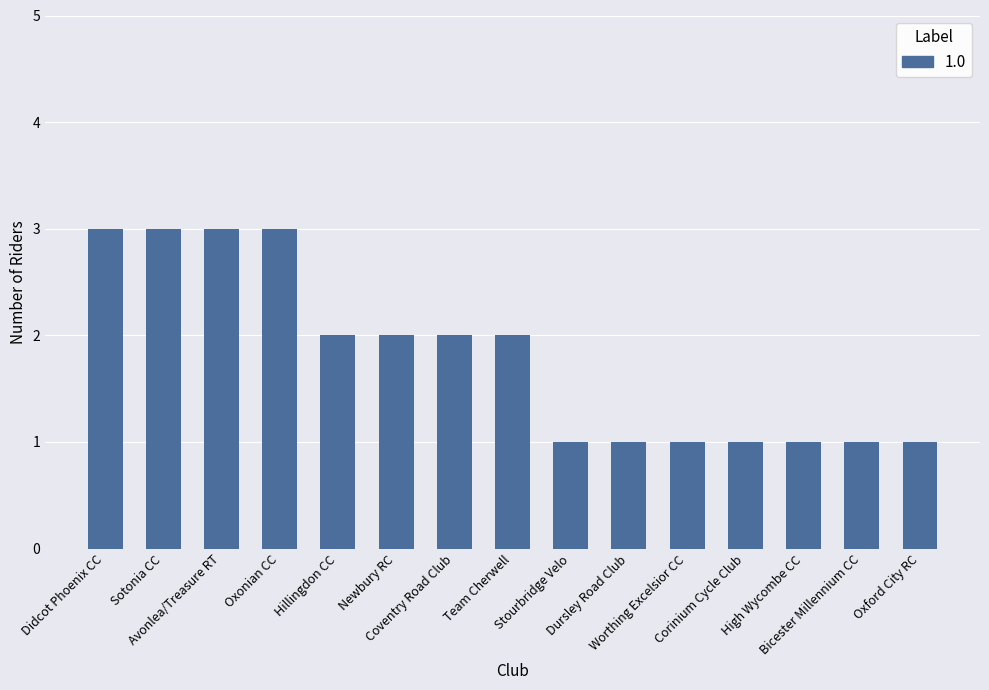

Are the bars horizontal?

No